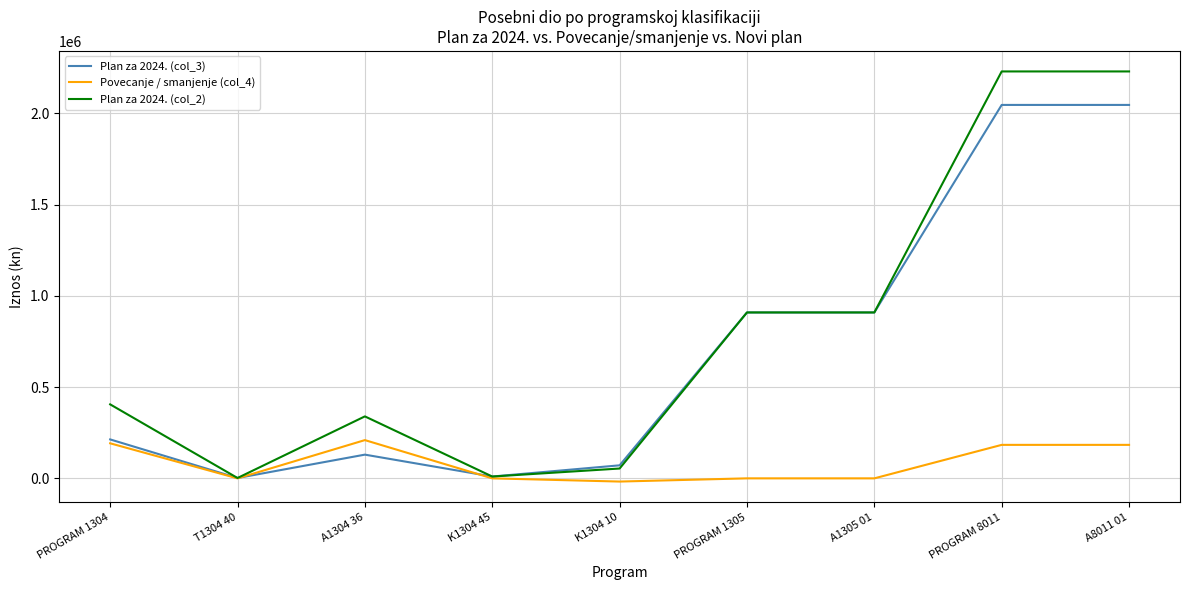

The value of Plan za 2024. (col_3) at PROGRAM 1304 is 363309.2. True or false?

False